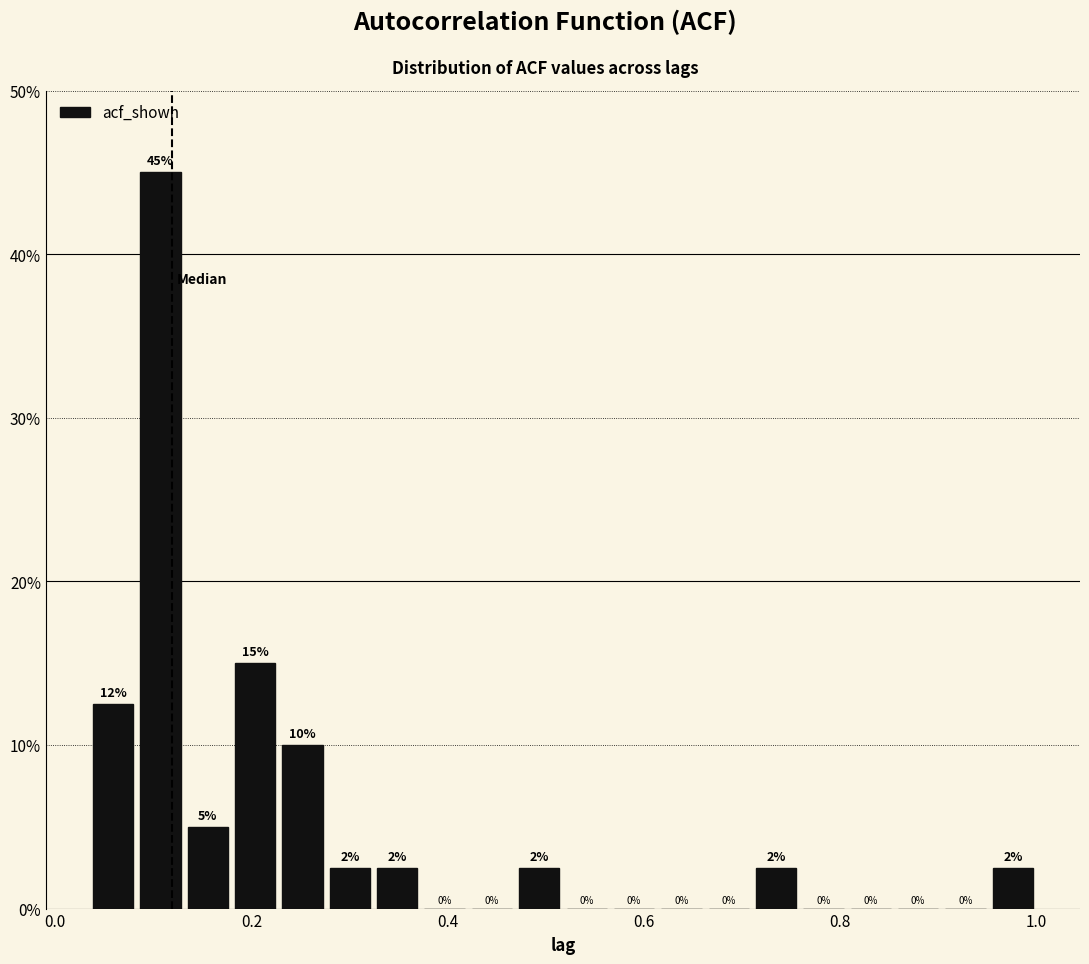

Read against the x-axis, roughly where is the centre of the tallest bar?

0.10